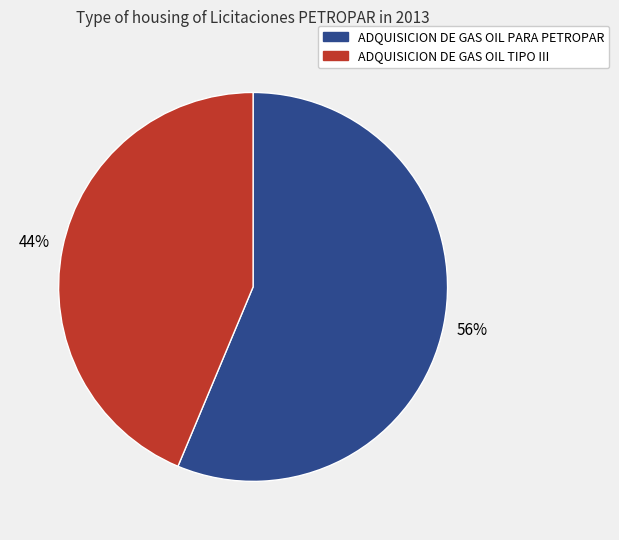

The ADQUISICION DE GAS OIL TIPO III slice represents 58% of the pie. True or false?

False